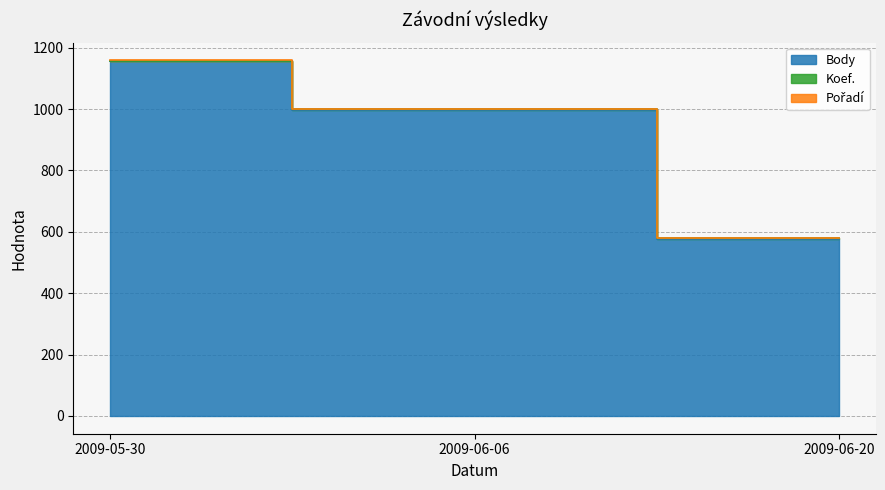

How many series are shown in this chart?

3